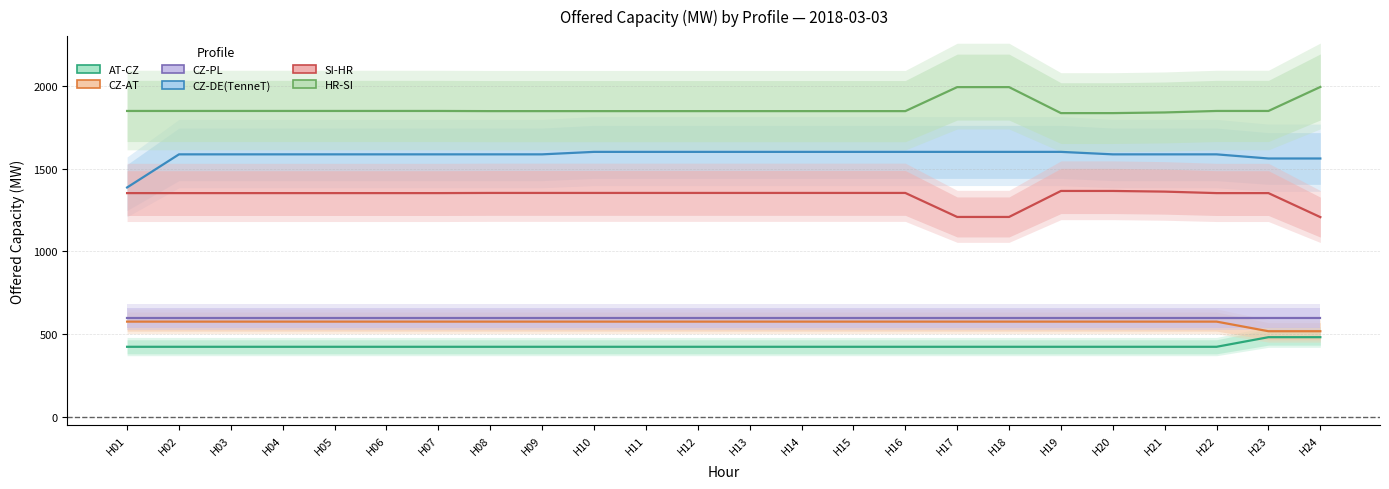

Reading right to left, what are all the values shown in this chart?

AT-CZ: 482	482	424	424	424	424	424	424	424	424	424	424	424	424	424	424	424	424	424	424	424	424	424	424
CZ-AT: 518	518	576	576	576	576	576	576	576	576	576	576	576	576	576	576	576	576	576	576	576	576	576	576
CZ-PL: 600	600	600	600	600	600	600	600	600	600	600	600	600	600	600	600	600	600	600	600	600	600	600	600
CZ-DE(TenneT): 1561	1561	1586	1586	1586	1601	1601	1601	1601	1601	1601	1601	1601	1601	1601	1586	1586	1586	1586	1586	1586	1586	1586	1386
SI-HR: 1207	1352	1352	1361	1365	1365	1208	1208	1353	1353	1353	1353	1353	1353	1353	1353	1353	1352	1352	1352	1352	1352	1352	1352
HR-SI: 1993	1848	1848	1839	1835	1835	1992	1992	1847	1847	1847	1847	1847	1847	1847	1847	1847	1848	1848	1848	1848	1848	1848	1848